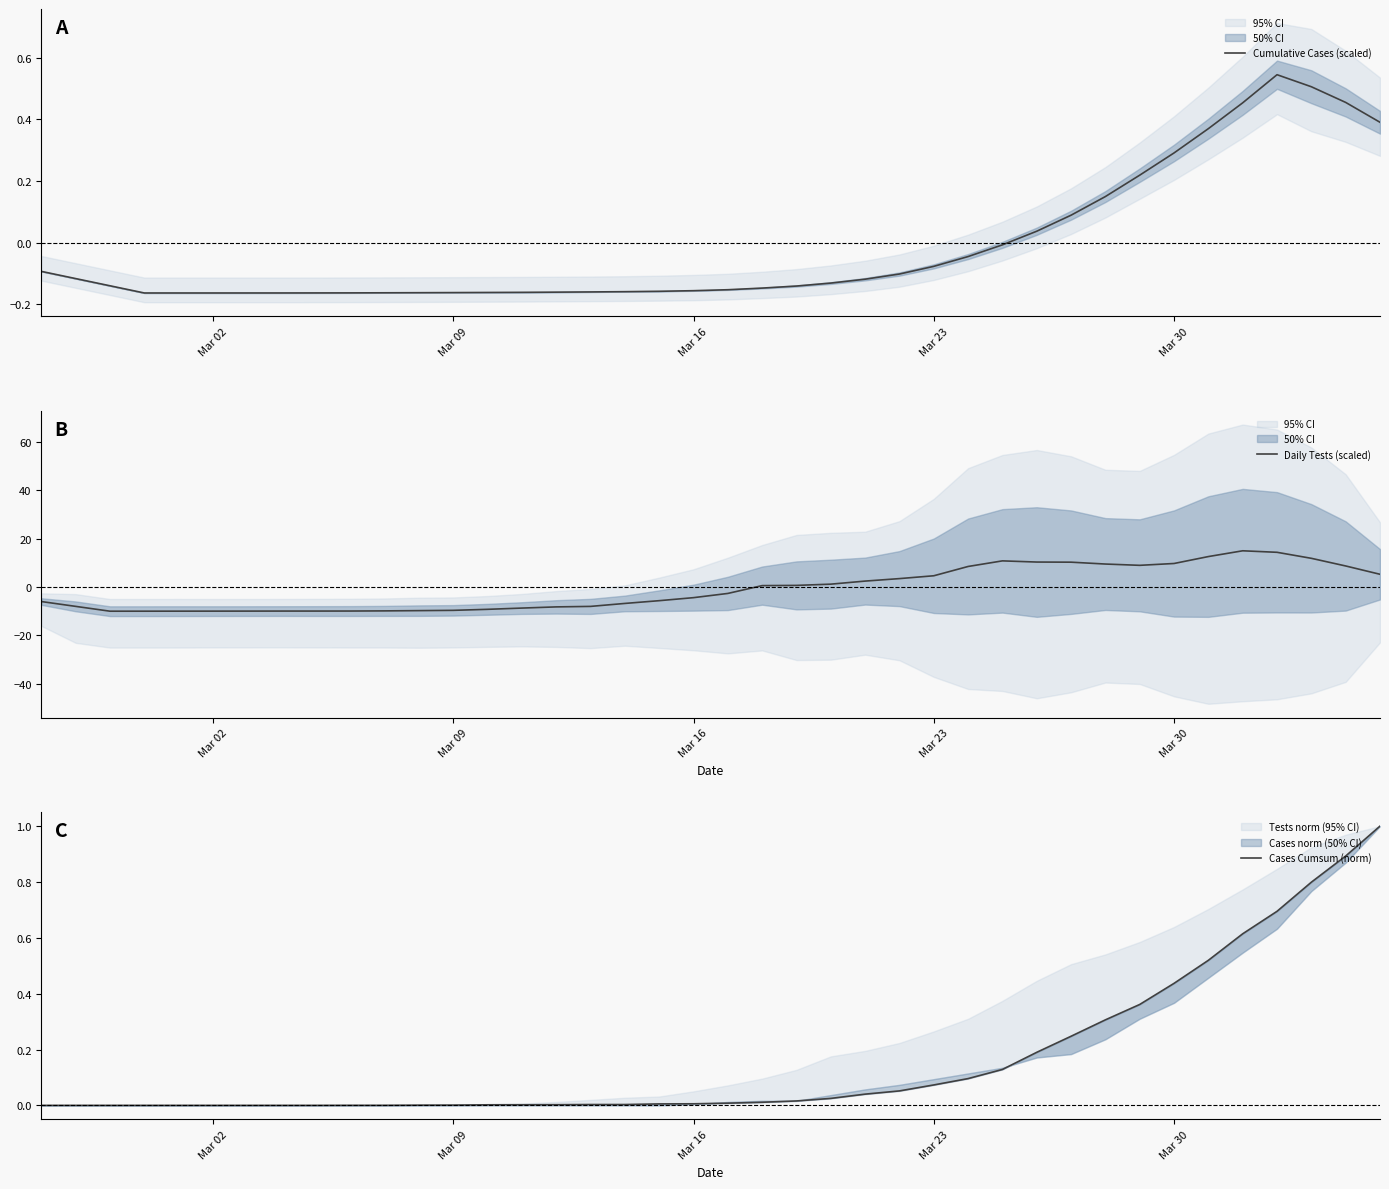

What is the maximum value shown in the chart?

15.0